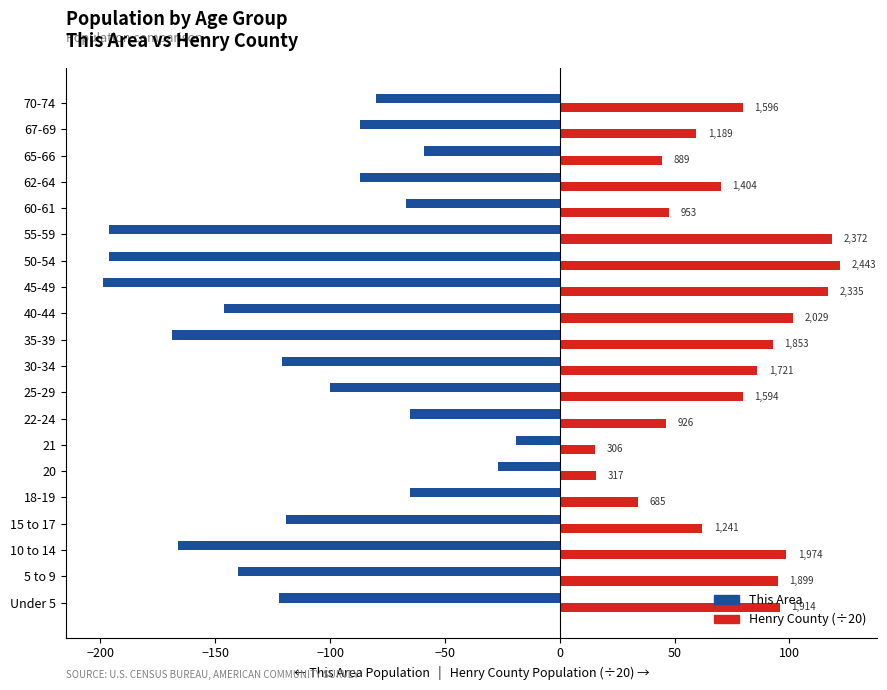

What are all the series names shown in the legend?

This Area, Henry County (÷20)